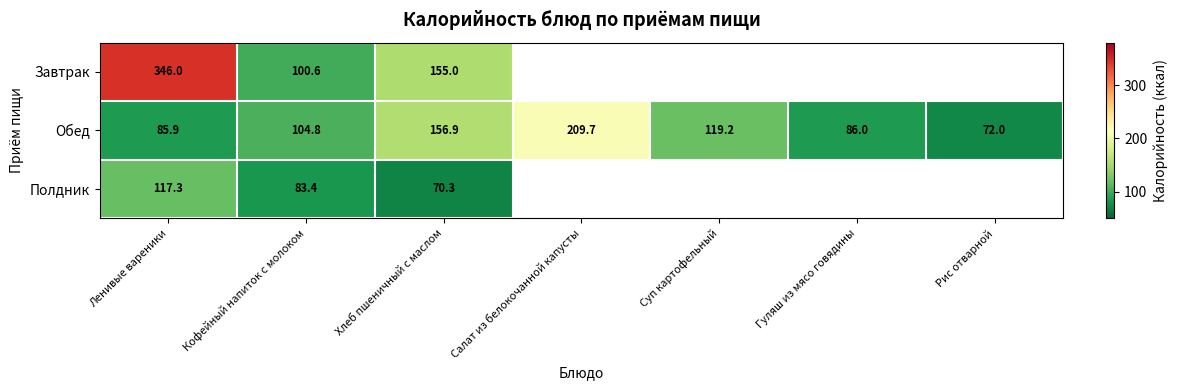

What is the average value of the Обед series?

119.2